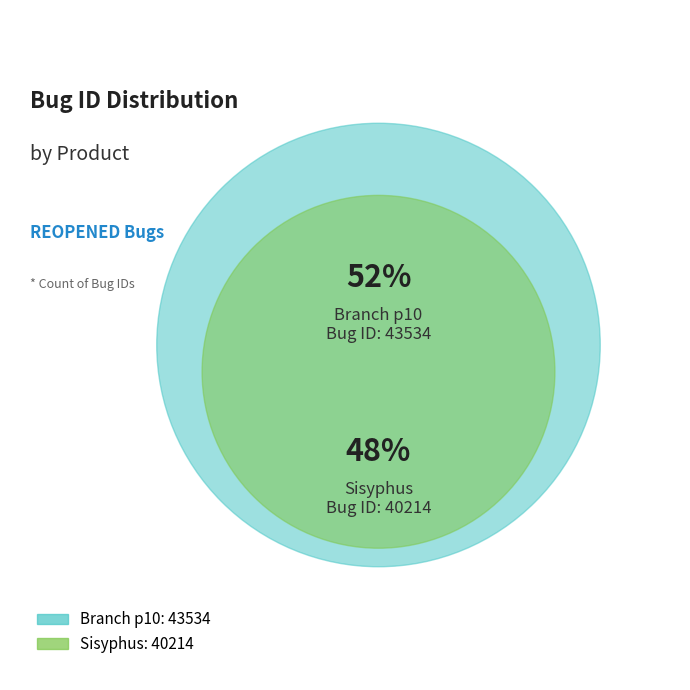

Rank the categories by value from lowest to highest.

Sisyphus, Branch p10